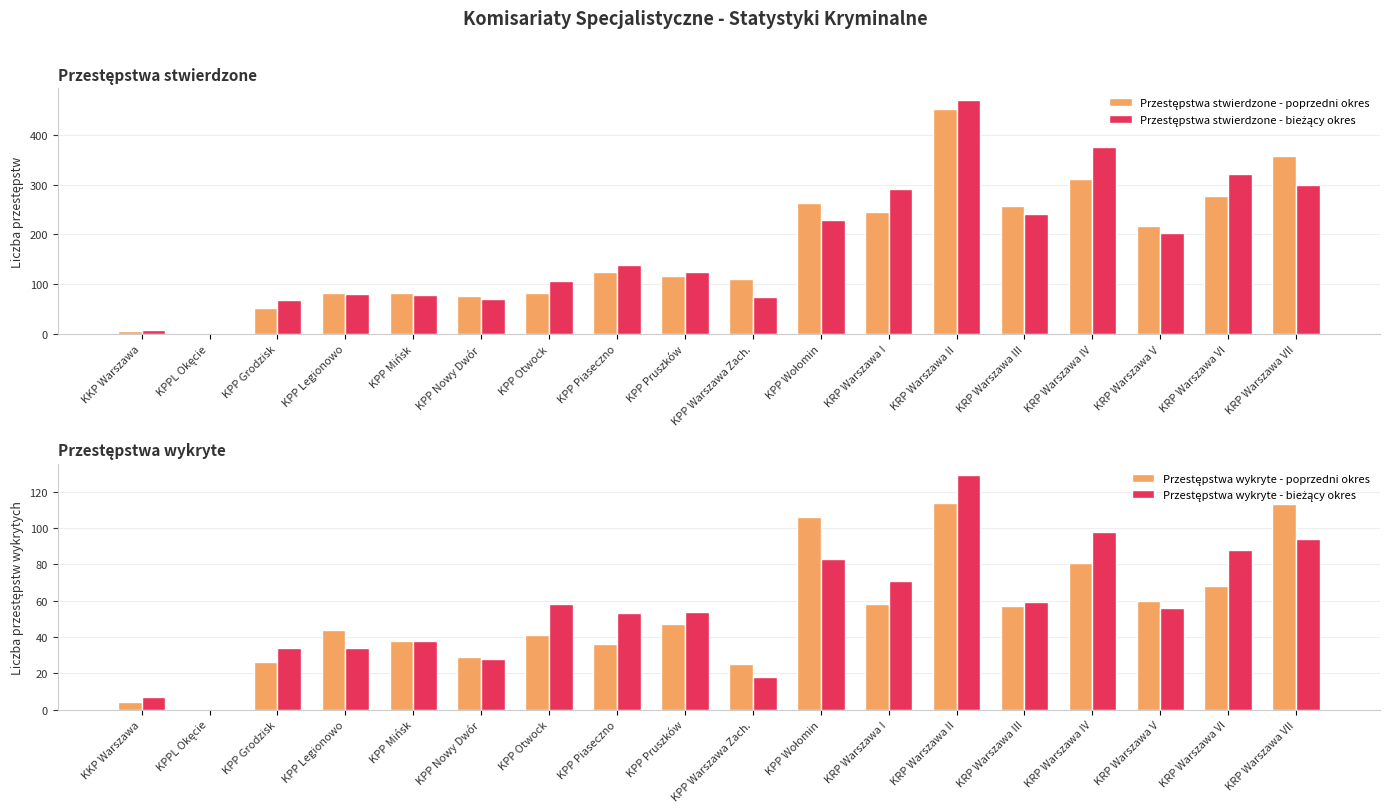

What is the sum of all Przestępstwa wykryte - poprzedni okres values?

947